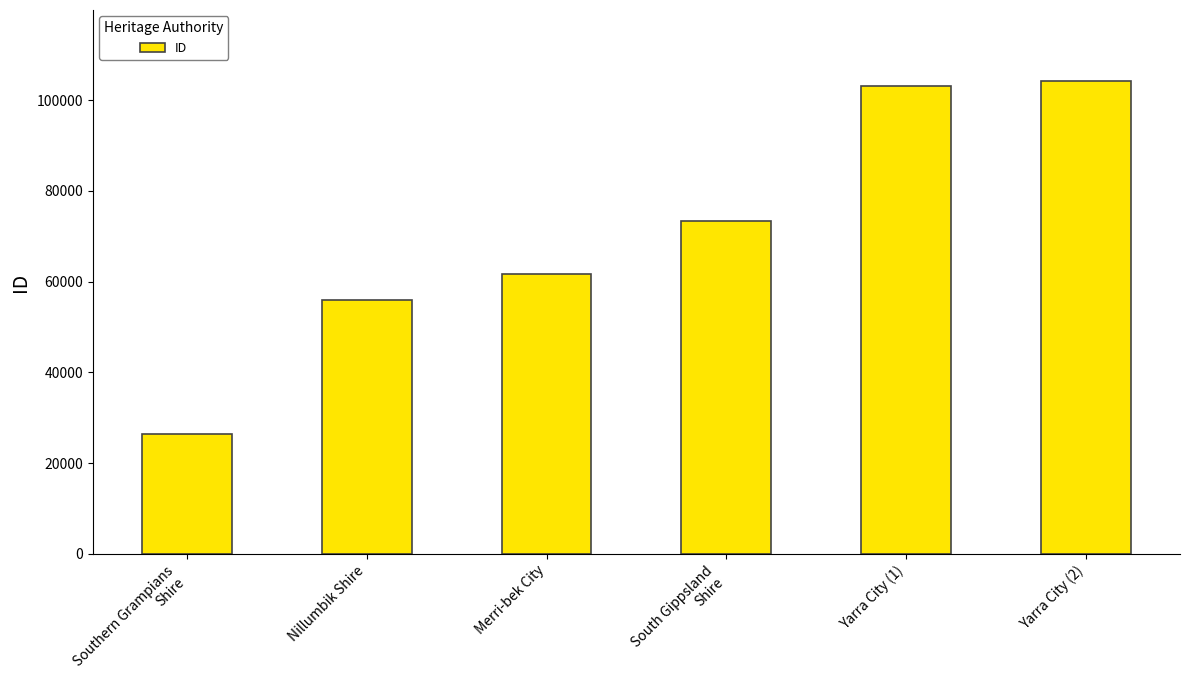

What is the difference between the values at Merri-bek City and Southern Grampians
Shire?

35198